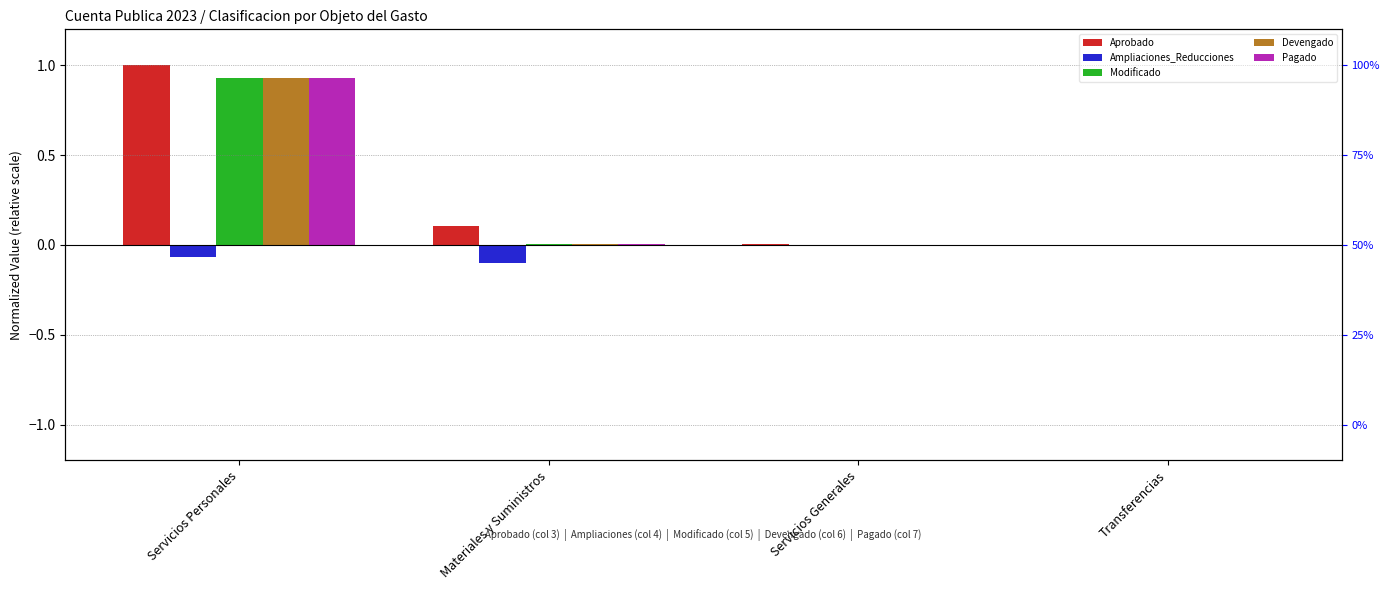

Reading right to left, transcribe all the data shown in this chart.

Aprobado: 0.0	0.0	0.1	1.0
Ampliaciones_Reducciones: 0.0	-0.0	-0.1	-0.1
Modificado: 0.0	0.0	0.0	0.9
Devengado: 0.0	0.0	0.0	0.9
Pagado: 0.0	0.0	0.0	0.9